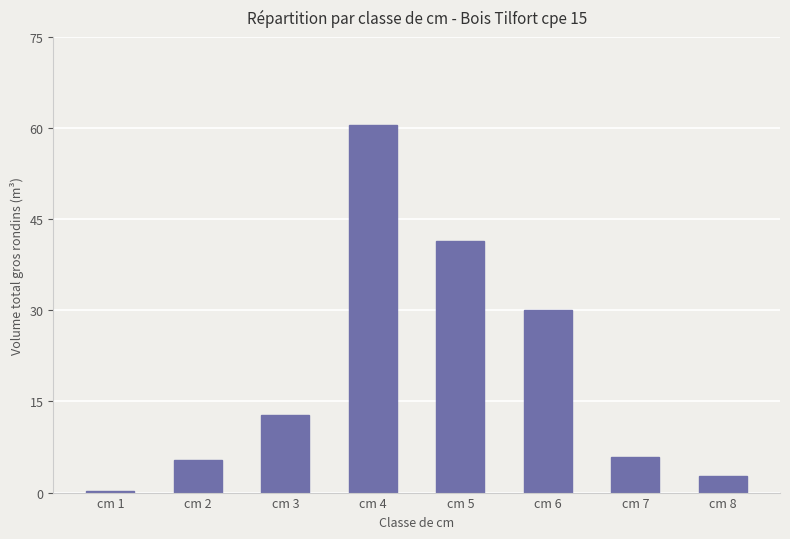

What is the value of the 5th bar from the left?

41.4